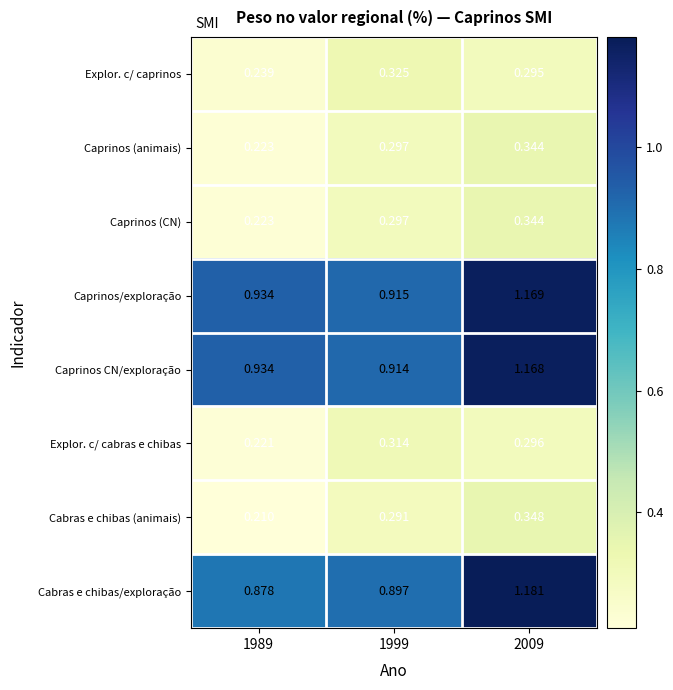

Which category has the highest value across all series?

2009